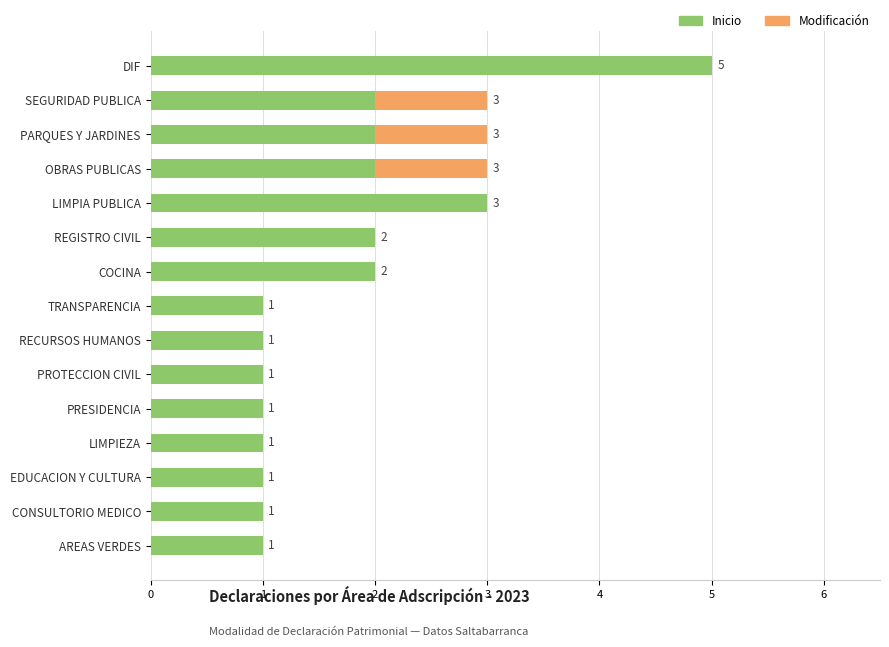

What are all the series names shown in the legend?

Inicio, Modificación